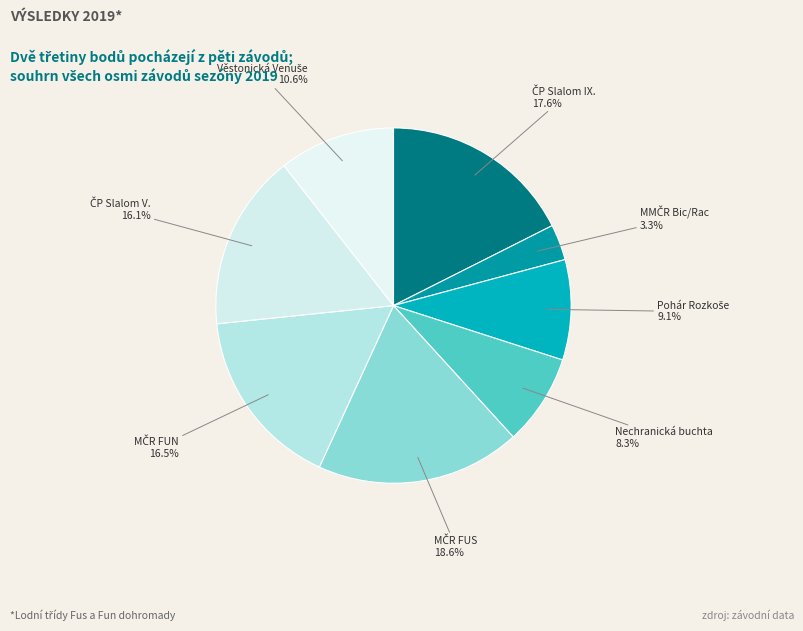

Is there a majority slice in this chart?

No